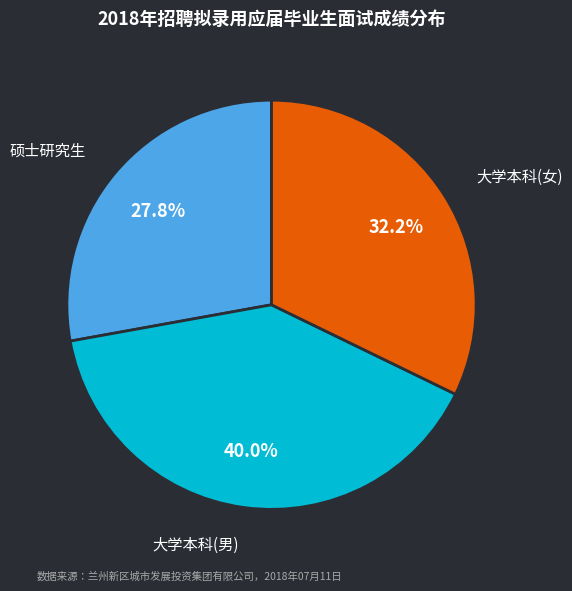

Does any single category account for the majority?

No